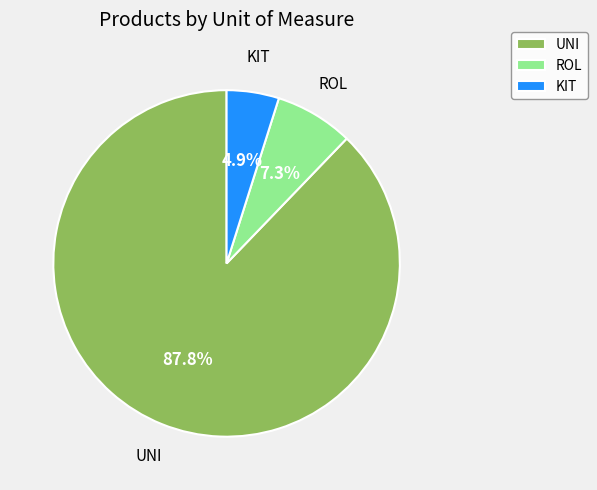

How many segments does this pie chart have?

3